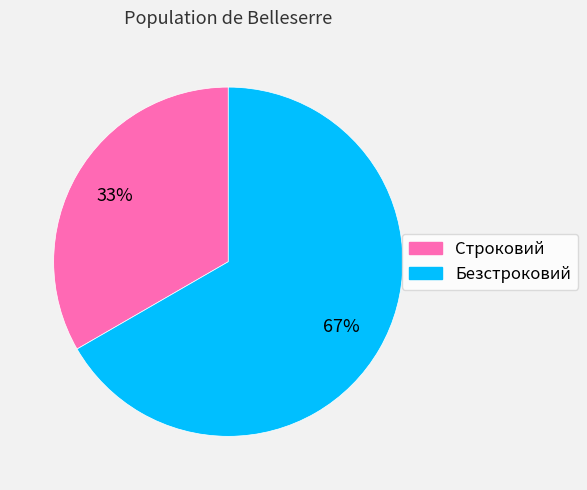

Is there any slice that represents more than half of the pie?

Yes